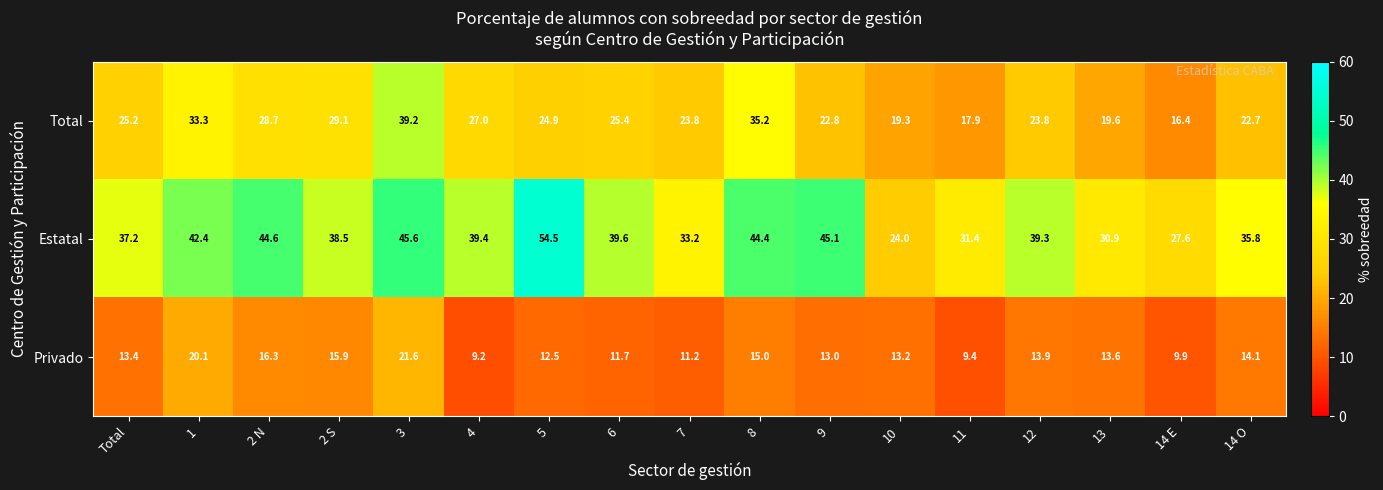

At which category is the sum across all series the highest?

3